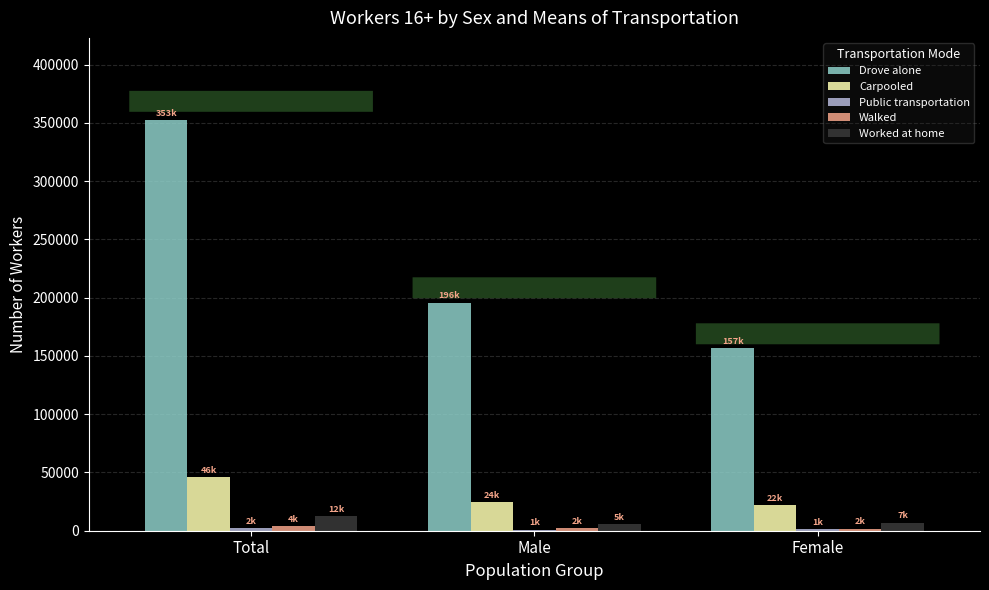

At which label is Drove alone closest to 254732?

Male